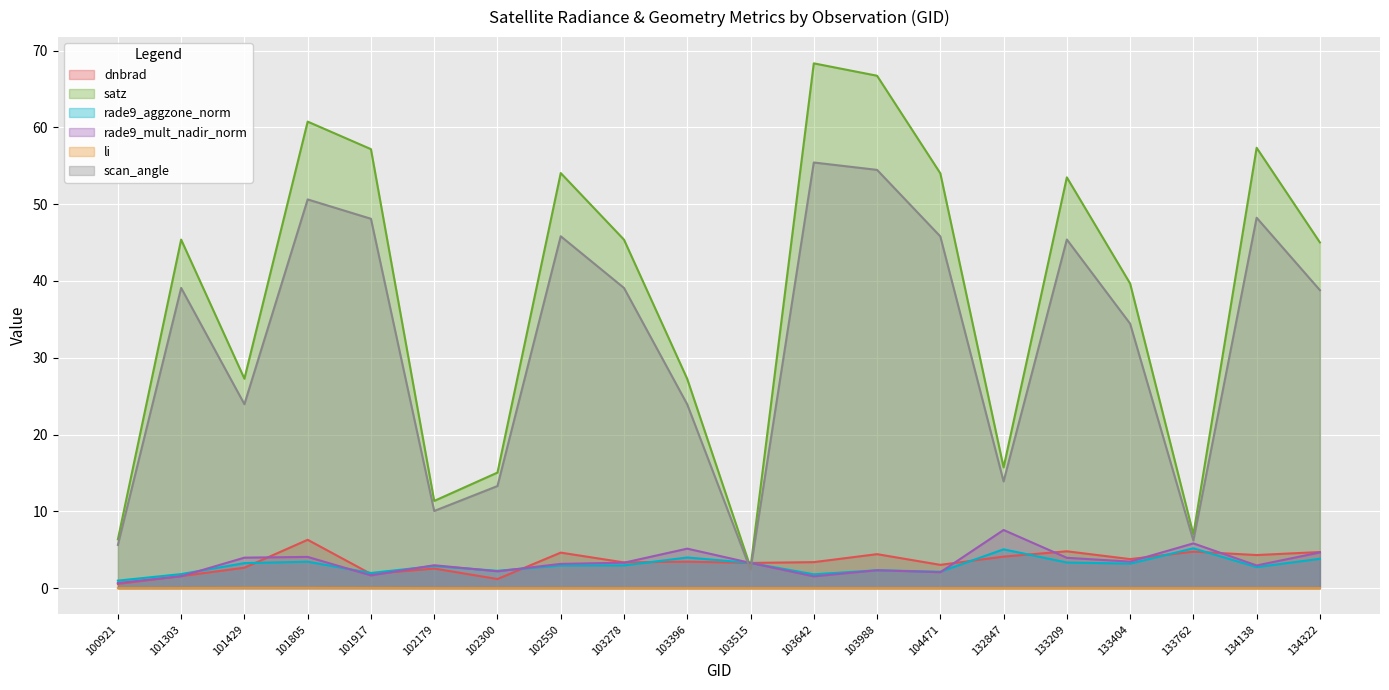

Reading left to right, transcribe all the data shown in this chart.

dnbrad: 0.5	1.6	2.7	6.3	1.9	2.6	1.2	4.6	3.4	3.4	3.3	3.4	4.4	3.0	4.1	4.8	3.8	4.8	4.3	4.7
satz: 6.4	45.4	27.3	60.7	57.2	11.4	15.0	54.0	45.4	27.2	2.7	68.3	66.7	54.0	15.7	53.5	39.7	7.0	57.3	45.0
rade9_aggzone_norm: 1.0	1.8	3.3	3.4	2.0	2.9	2.3	3.0	3.0	4.0	3.3	1.8	2.3	2.1	5.1	3.3	3.2	5.2	2.7	3.8
rade9_mult_nadir_norm: 0.7	1.6	4.0	4.1	1.7	3.0	2.2	3.2	3.3	5.1	3.3	1.5	2.3	2.1	7.6	4.0	3.5	5.8	3.0	4.7
li: 0.0	0.0	0.0	0.0	0.0	0.0	0.0	0.0	0.0	0.0	0.0	0.0	0.0	0.0	0.0	0.0	0.0	0.0	0.0	0.0
scan_angle: 5.6	39.1	23.9	50.6	48.1	10.0	13.3	45.8	39.1	23.9	2.4	55.4	54.5	45.8	13.9	45.4	34.4	6.2	48.2	38.8